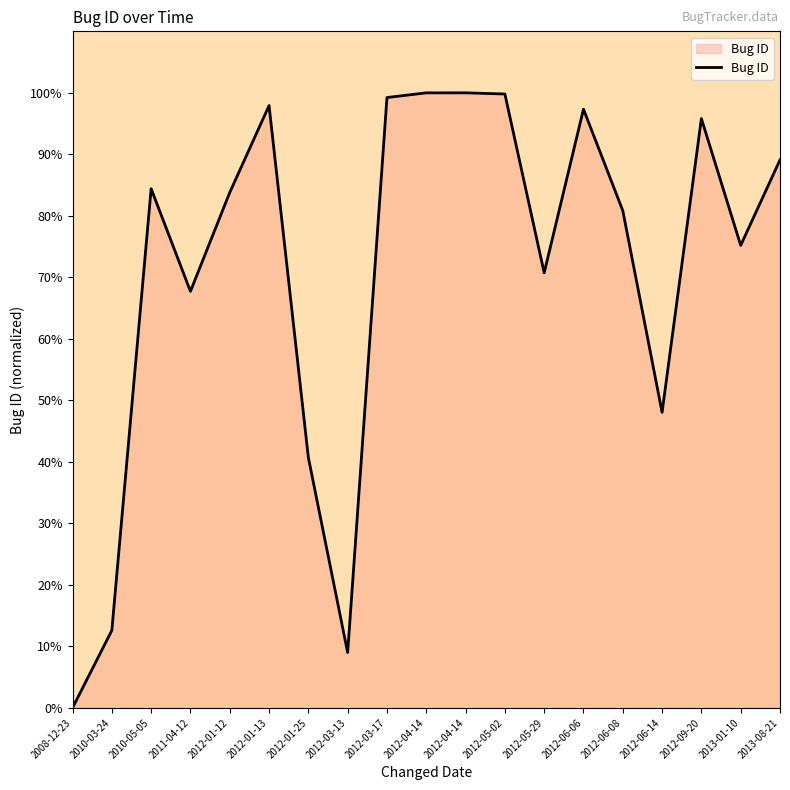

What is the difference between the maximum and second lowest values?

91.0